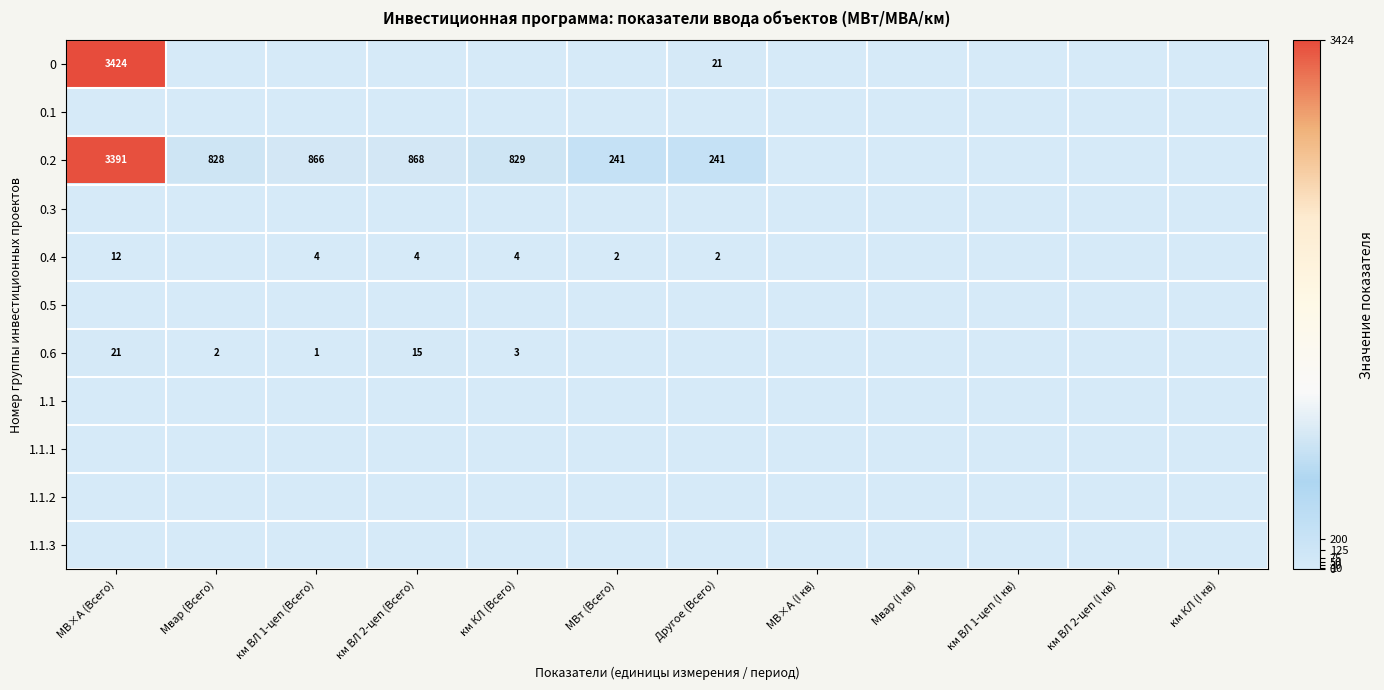

Which has a higher value, км ВЛ 1-цеп (Всего) or МВ×А (I кв)?

км ВЛ 1-цеп (Всего)